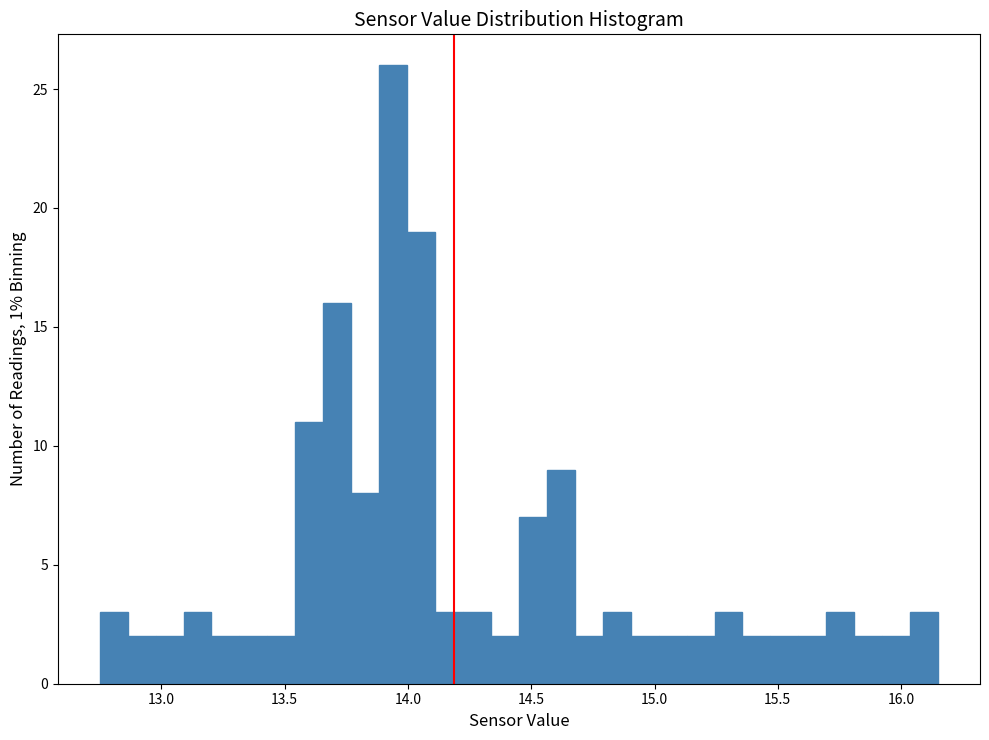

Around what value on the x-axis is the tallest bar? Give the approximate position of its centre, as read against the axis.

13.95